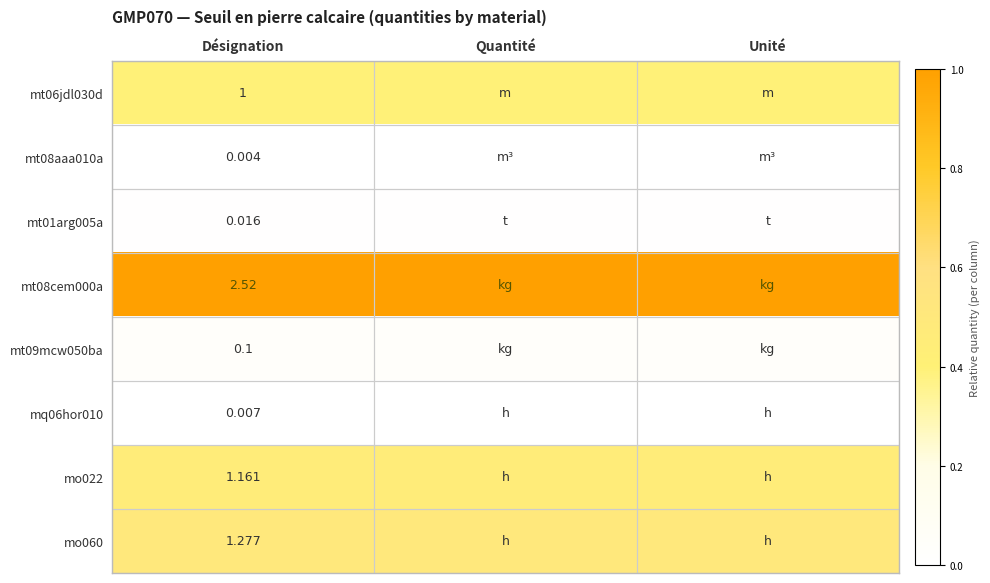

Is it true that mt06jdl030d equals 0.7 at Unité?

False